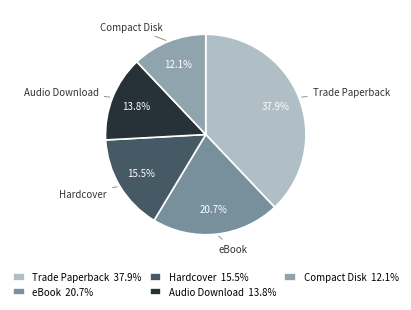

Which category has the smallest portion of the pie?

Compact Disk